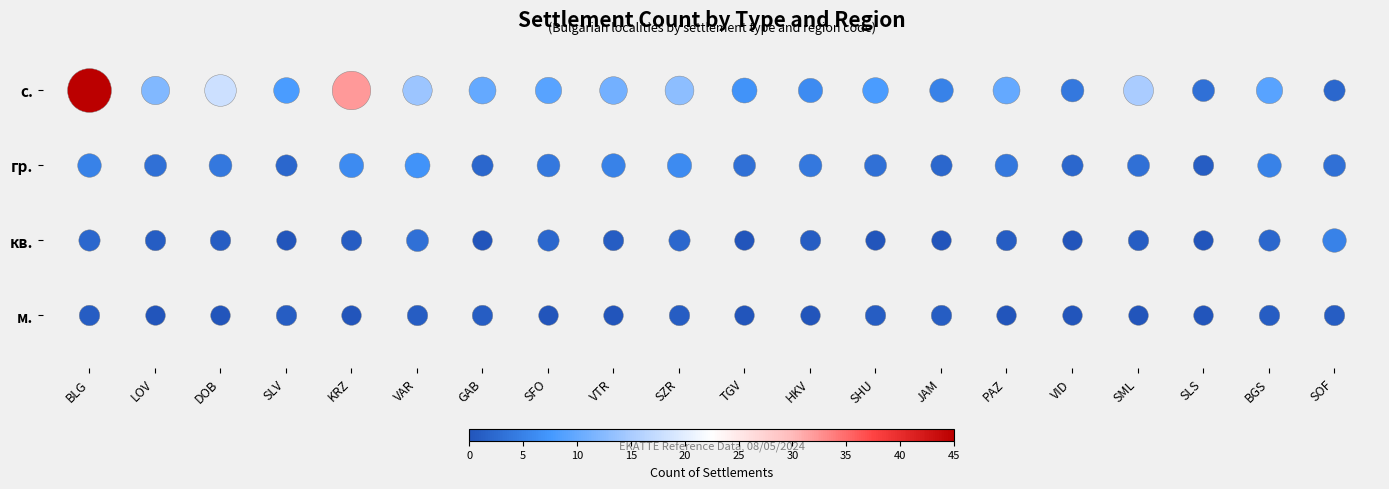

What value does the м. series have at SZR?

1